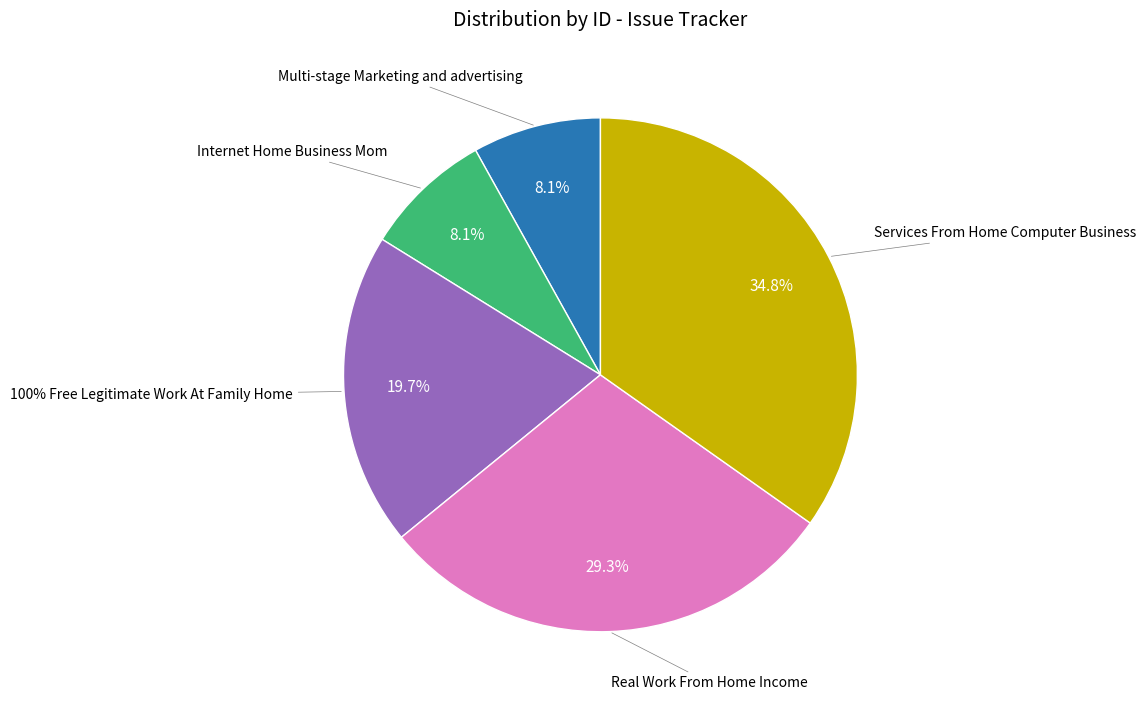

Count the number of slices in the pie.

5